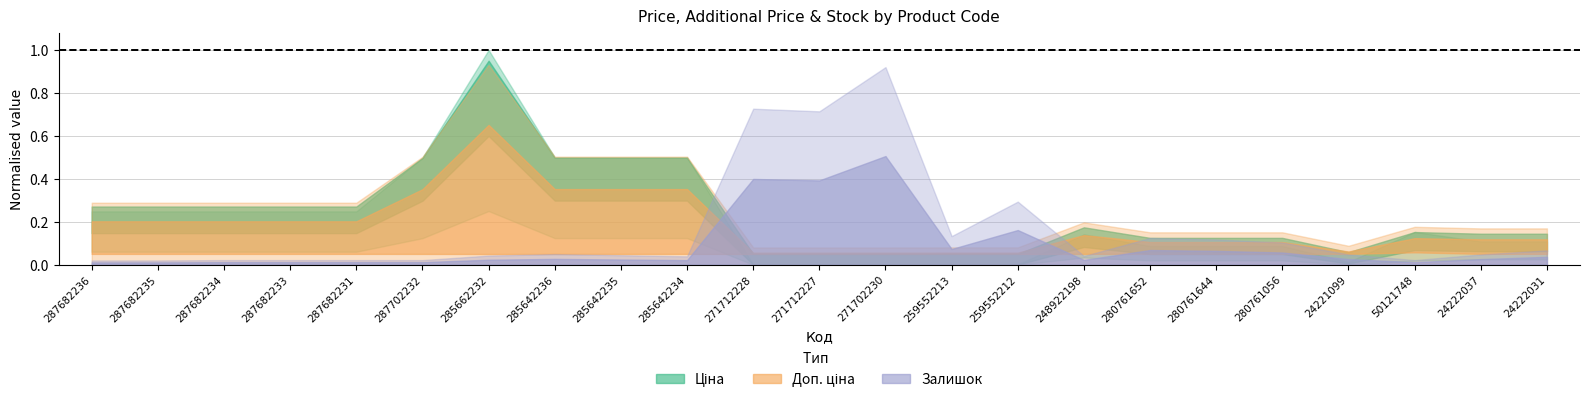

Rank the series at 24221099 from lowest to highest value.

Залишок, Ціна, Доп. ціна